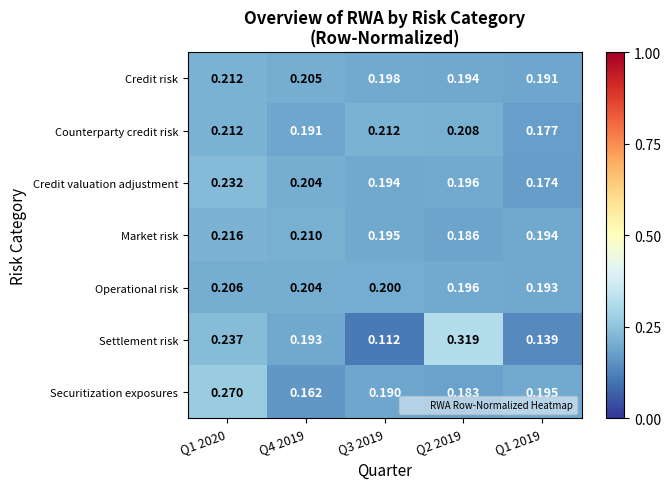

Which series changed the most between Q4 2019 and Q2 2019?

Settlement risk